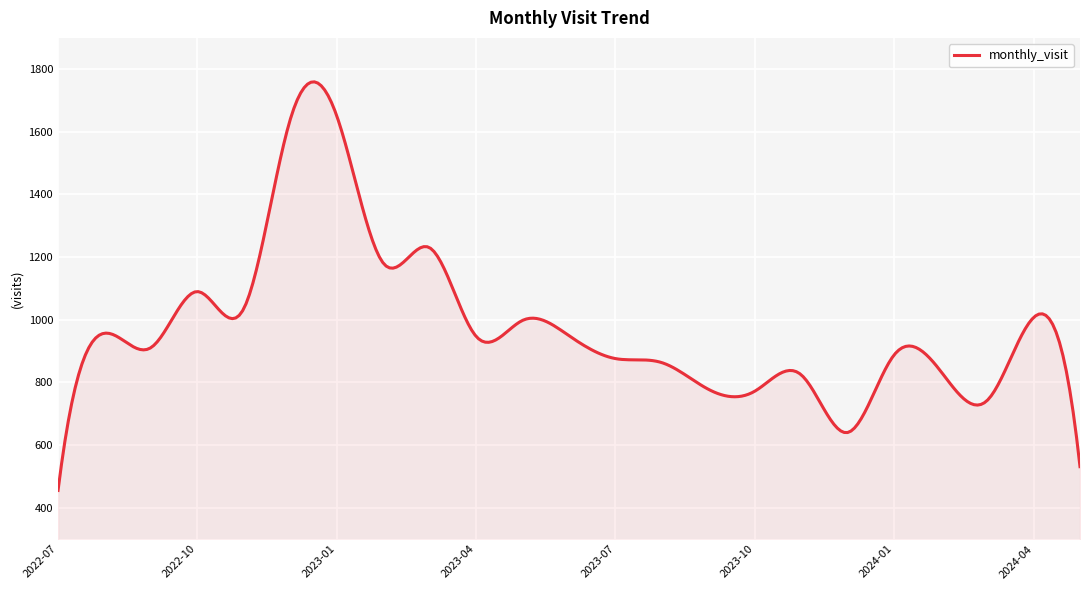

How many lines are shown in the chart?

1